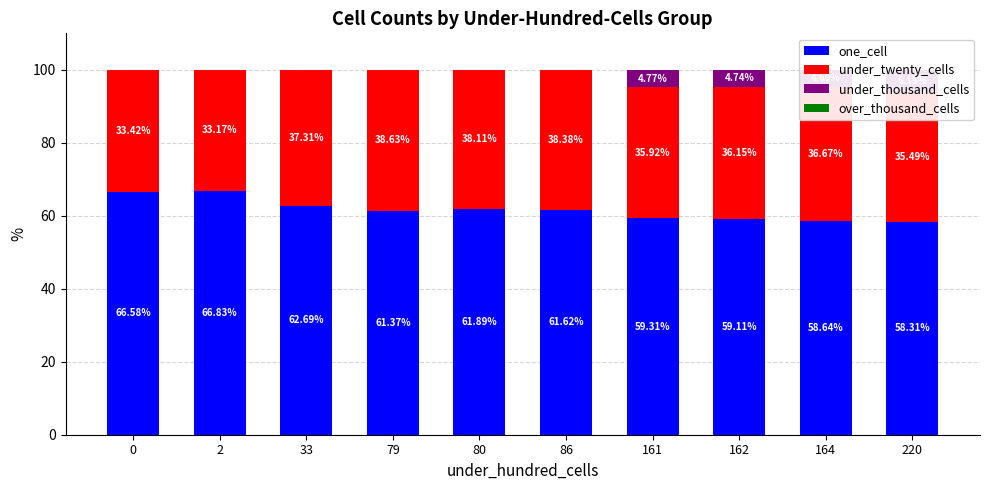

Reading right to left, list all the values displayed in this chart.

one_cell: 58.3	58.6	59.1	59.3	61.6	61.9	61.4	62.7	66.8	66.6
under_twenty_cells: 35.5	36.7	36.2	35.9	38.4	38.1	38.6	37.3	33.2	33.4
under_thousand_cells: 6.2	4.7	4.7	4.8	0.0	0.0	0.0	0.0	0.0	0.0
over_thousand_cells: 0.1	0.0	0.0	0.0	0.0	0.0	0.0	0.0	0.0	0.0